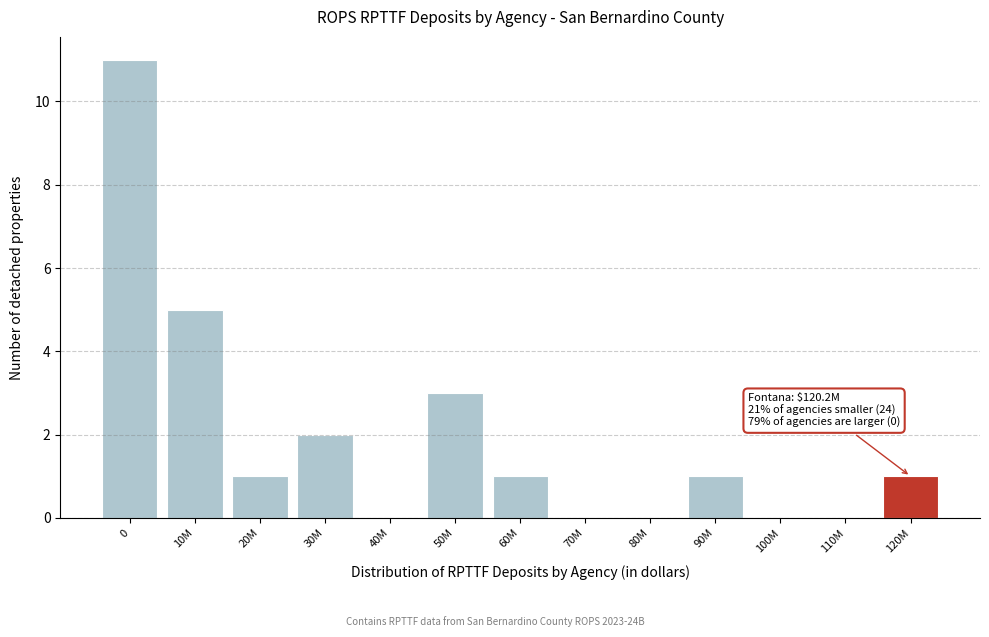

Reading right to left, extract all data points from this chart.

120M=1	110M=0	100M=0	90M=1	80M=0	70M=0	60M=1	50M=3	40M=0	30M=2	20M=1	10M=5	0=11